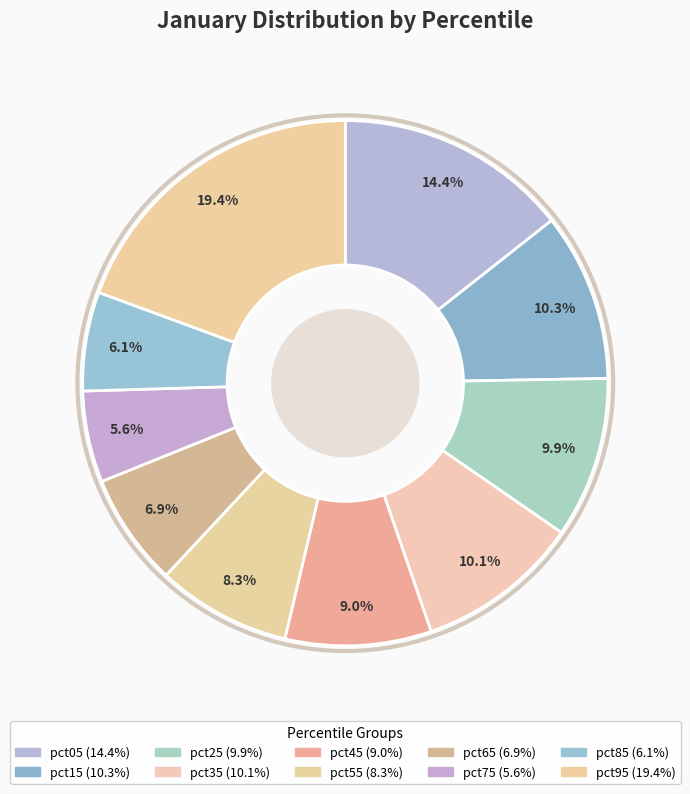

Is it true that pct95 is 25% of the pie?

False